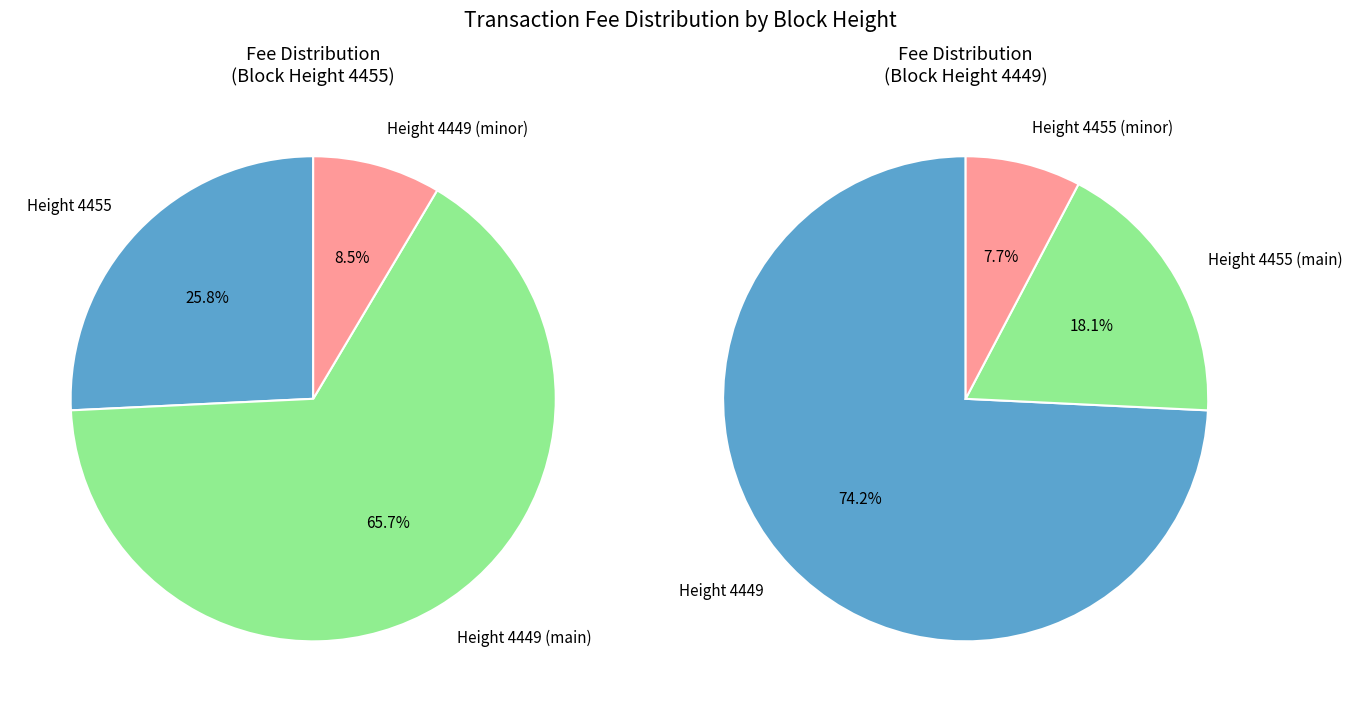

Which category has the smallest portion of the pie?

4455